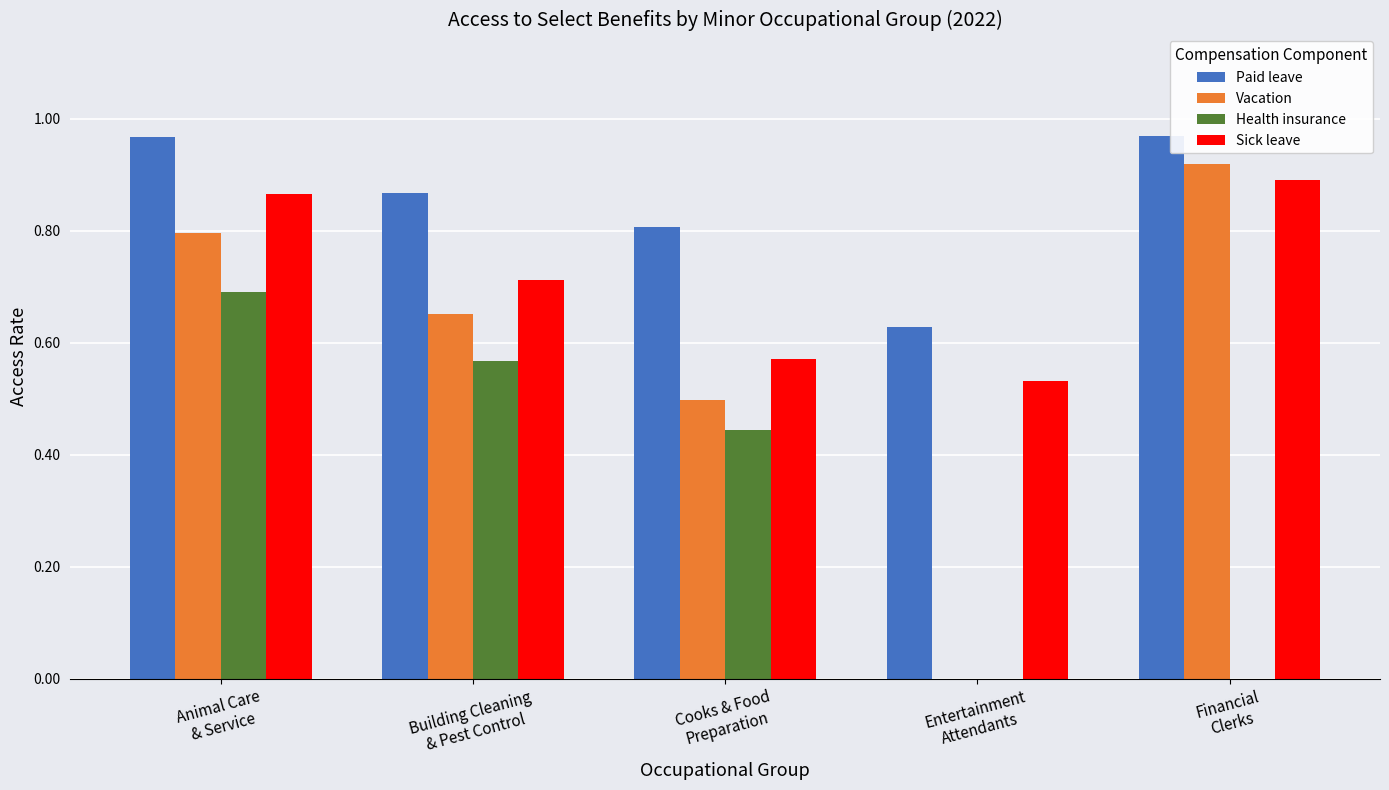

What is the difference between the Paid leave values at Entertainment
Attendants and Animal Care
& Service?

0.3